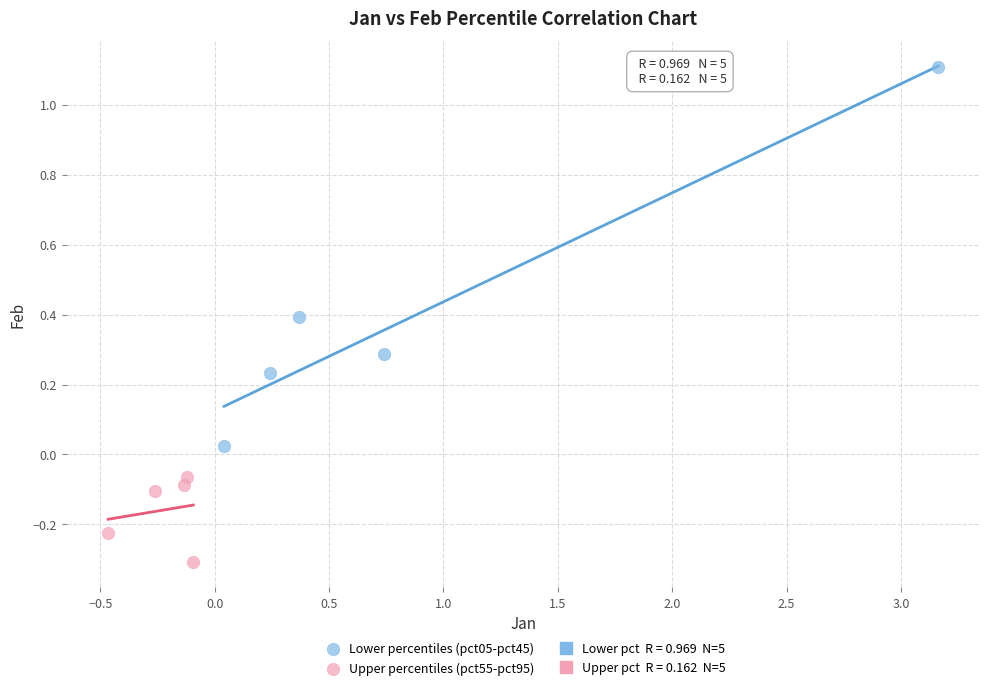

Which series has the largest Y range (max minus min)?

Lower percentiles (pct05-pct45)